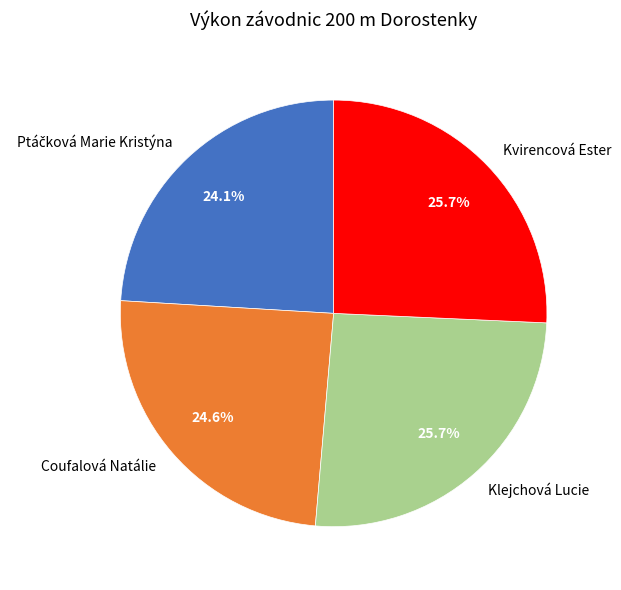

What is the ratio of the value at Klejchová Lucie to the value at Kvirencová Ester?

1.0